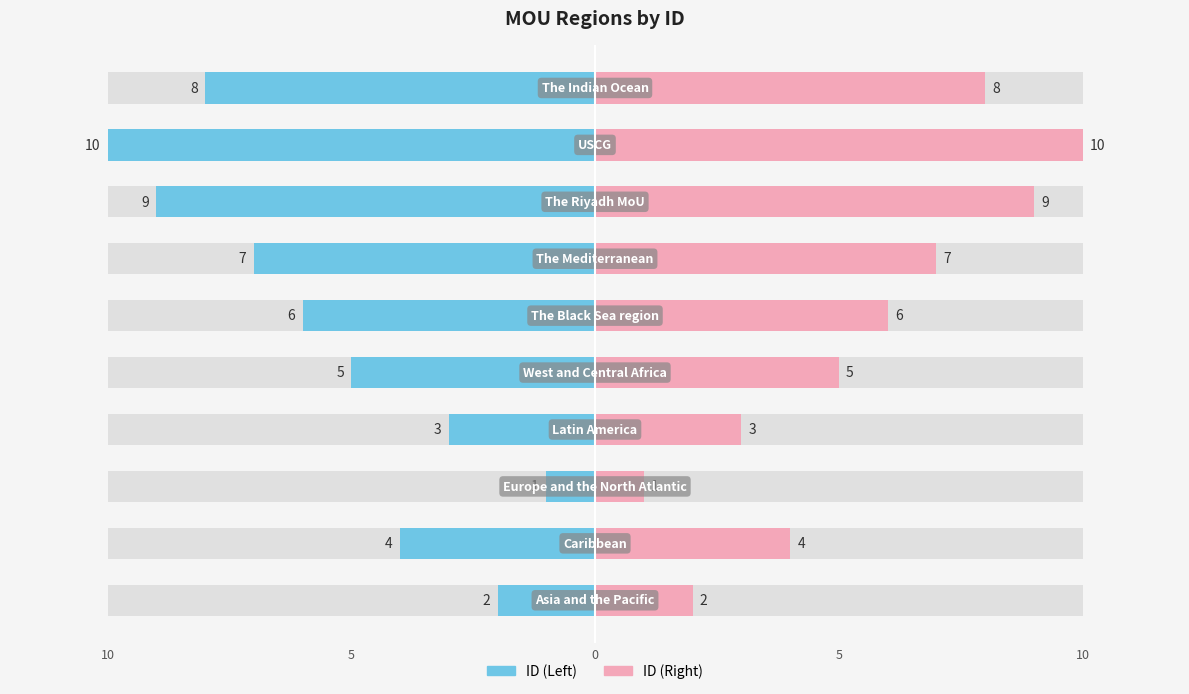

What is the difference between the highest and lowest values at 8?

20